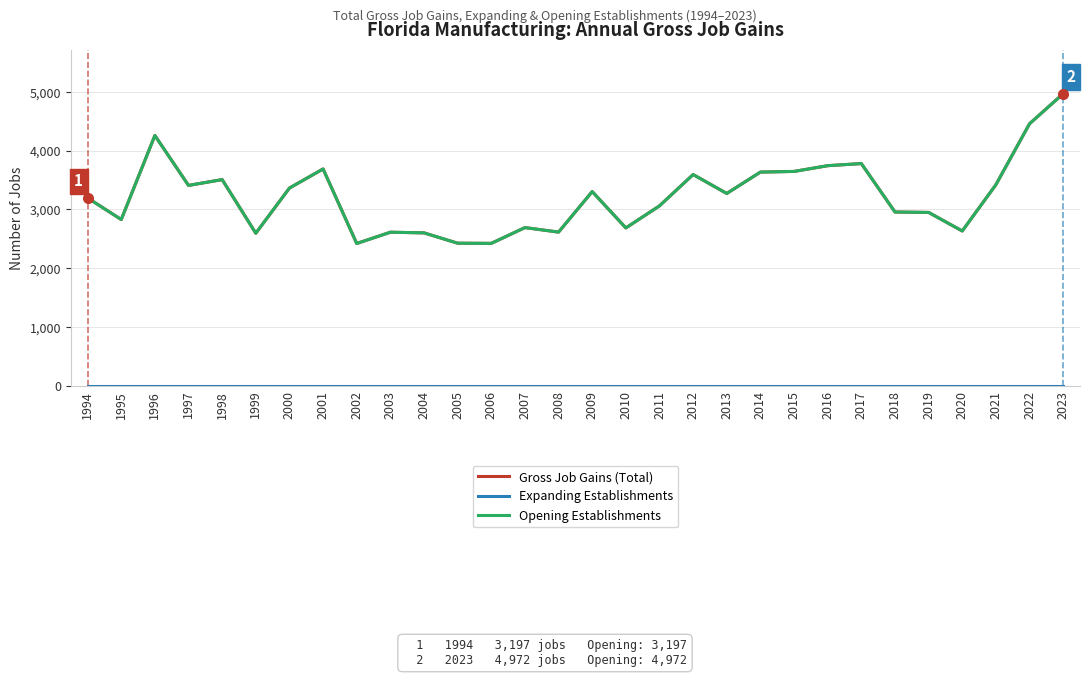

True or false: Opening Establishments and Gross Job Gains (Total) intersect in this chart.

False